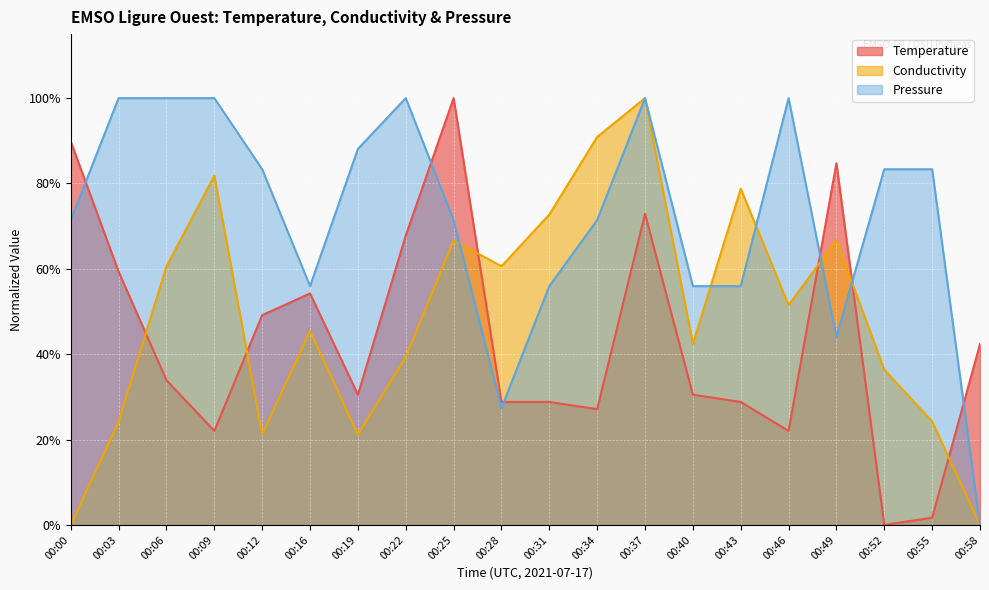

Reading left to right, extract all data points from this chart.

Temperature: 0.9	0.6	0.3	0.2	0.5	0.5	0.3	0.7	1.0	0.3	0.3	0.3	0.7	0.3	0.3	0.2	0.8	0.0	0.0	0.4
Conductivity: 0.0	0.2	0.6	0.8	0.2	0.5	0.2	0.4	0.7	0.6	0.7	0.9	1.0	0.4	0.8	0.5	0.7	0.4	0.2	0.0
Pressure: 0.7	1.0	1.0	1.0	0.8	0.6	0.9	1.0	0.7	0.3	0.6	0.7	1.0	0.6	0.6	1.0	0.4	0.8	0.8	0.0